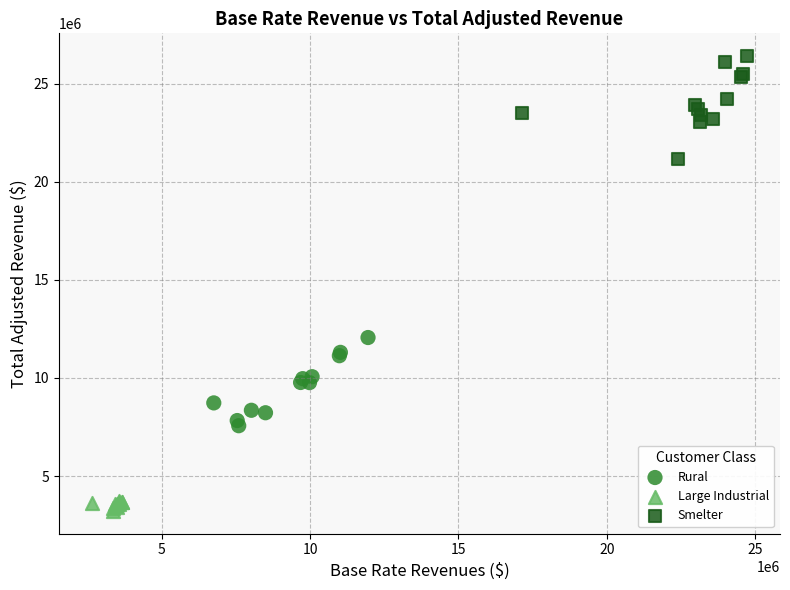

What are all the series names shown in the legend?

Rural, Large Industrial, Smelter